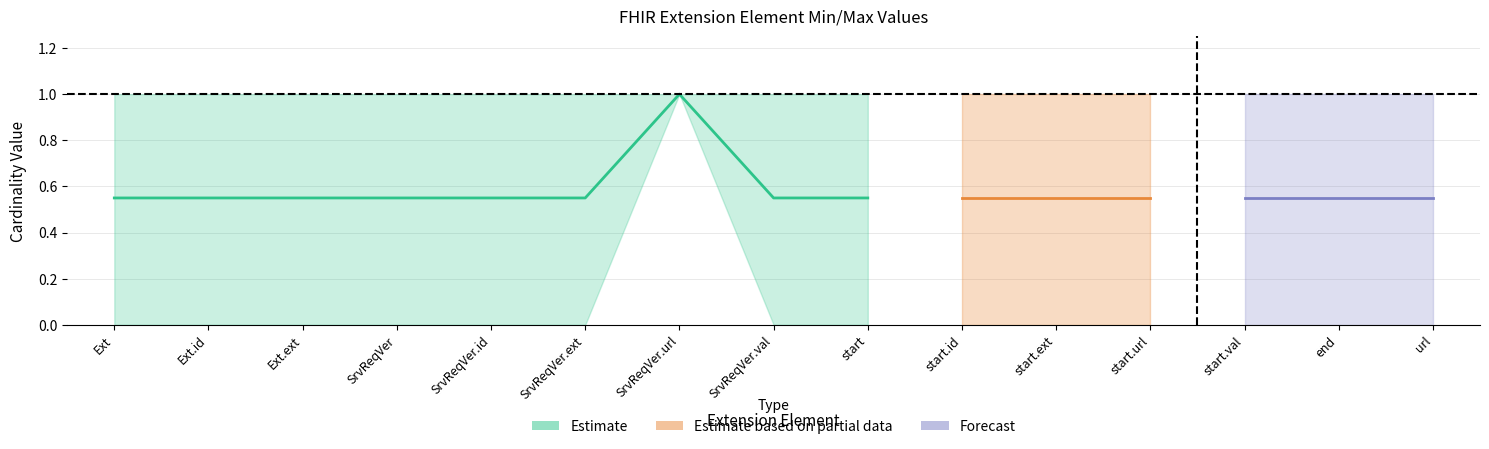

What position from the right is Extension.extension:start.id?

6